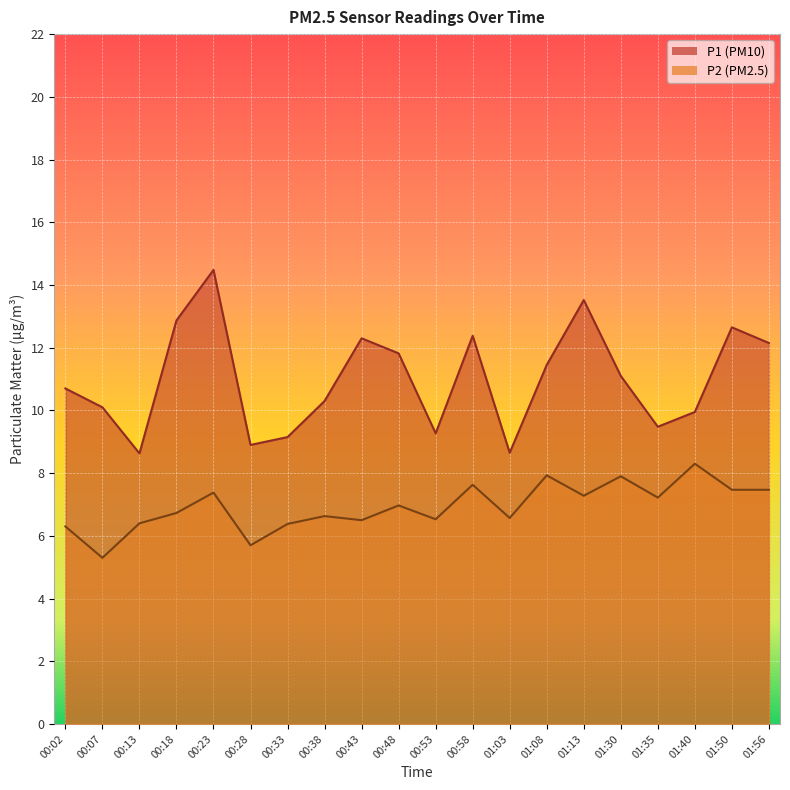

Reading left to right, extract all data points from this chart.

P1: 10.7	10.1	8.6	12.9	14.5	8.9	9.2	10.3	12.3	11.8	9.3	12.4	8.7	11.4	13.5	11.1	9.5	9.9	12.7	12.2
P2: 6.3	5.3	6.4	6.7	7.4	5.7	6.4	6.6	6.5	7.0	6.5	7.6	6.6	7.9	7.3	7.9	7.2	8.3	7.5	7.5